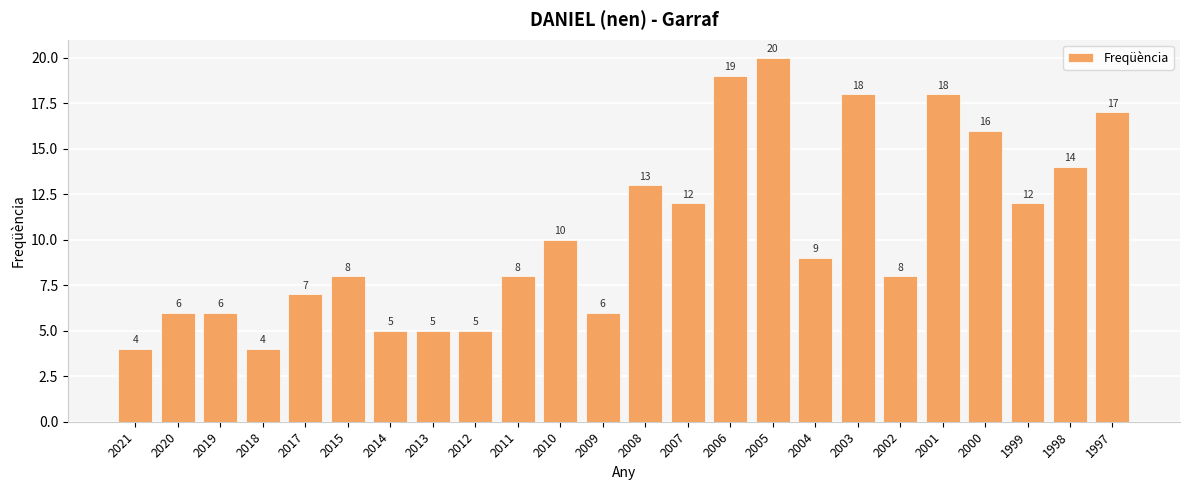

Count the number of categories in the chart.

24